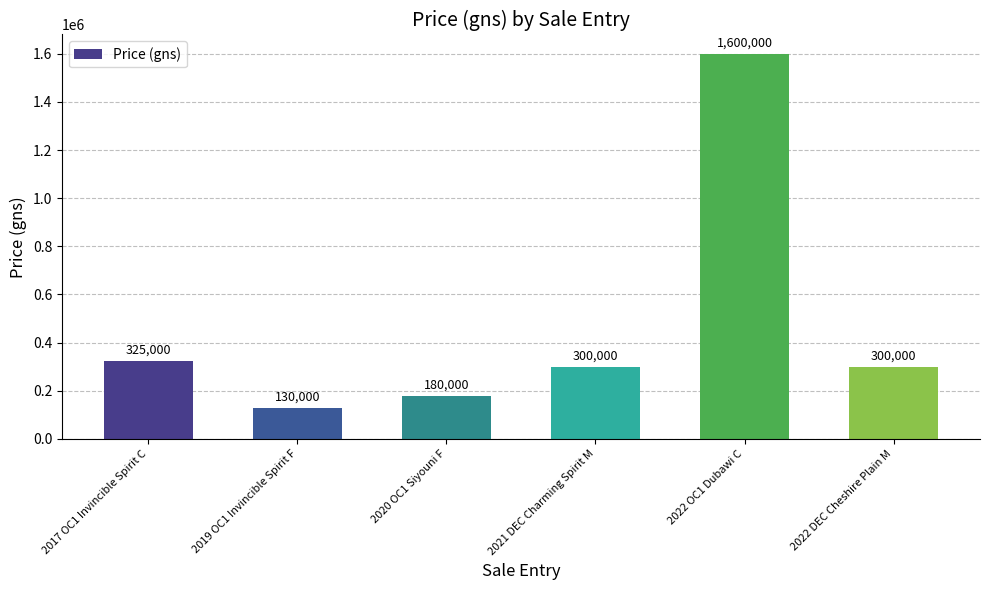

Which category has the lowest value across all series?

2019 OC1 Invincible Spirit F